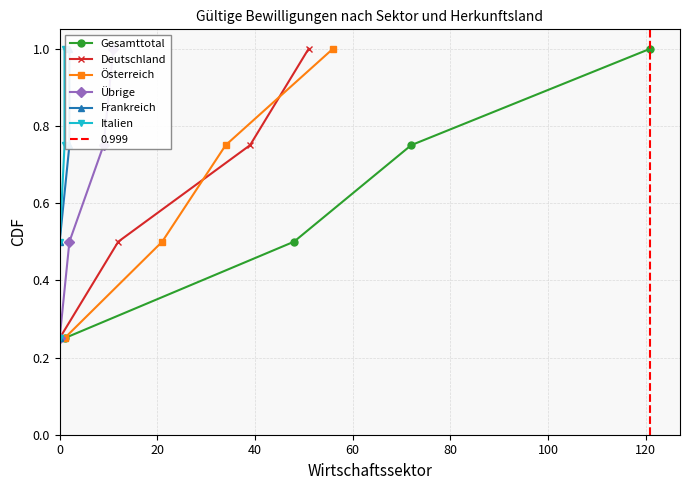

True or false: Österreich has more than 0 points higher than both neighbors.

False